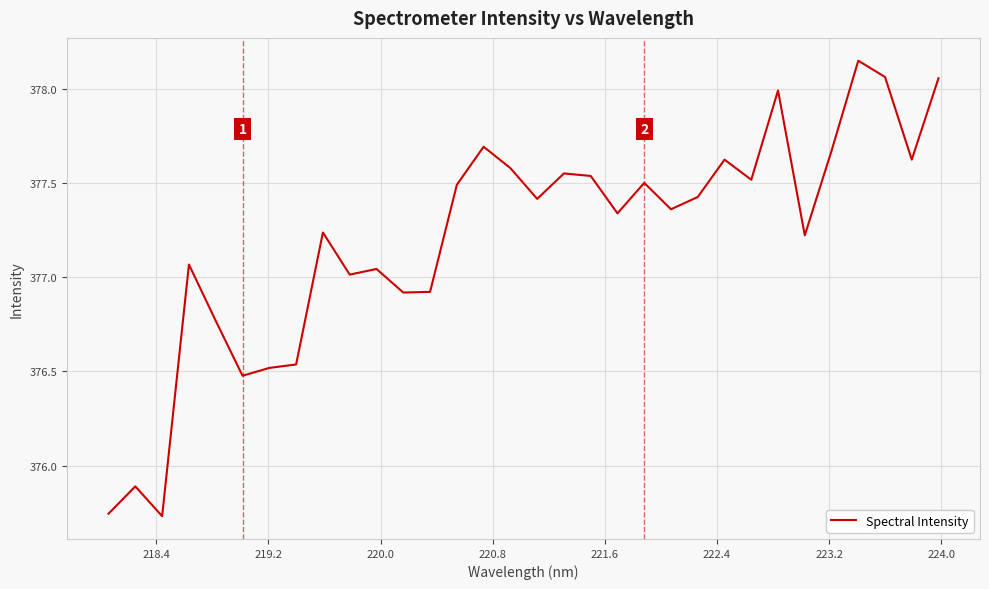

What is the difference between the maximum and minimum values?

2.4